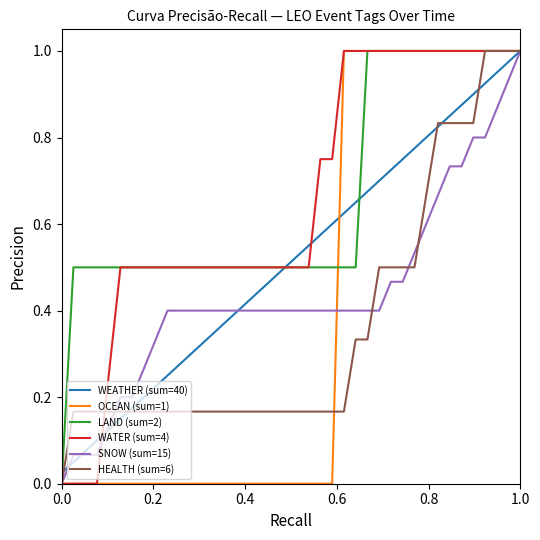

How many times do WATER (sum=4) and SNOW (sum=15) cross each other?

1